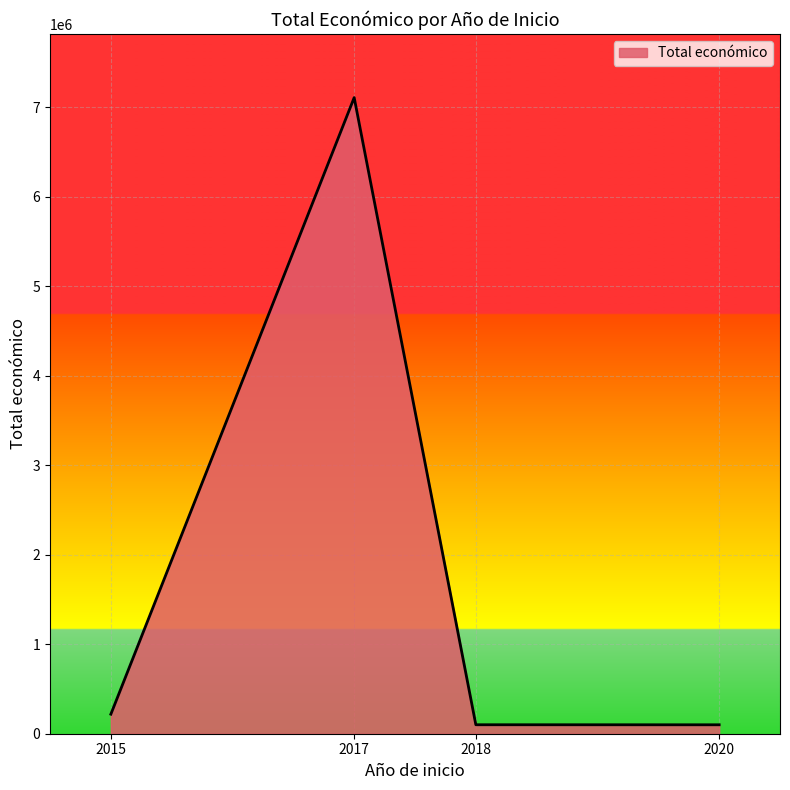

At which category does the data reach its first local peak?

2017